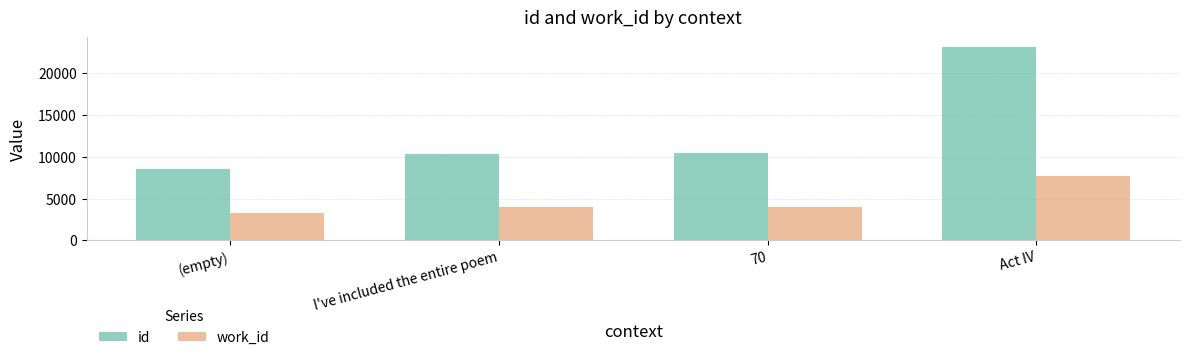

At which category does the chart reach its peak across all series?

Act IV